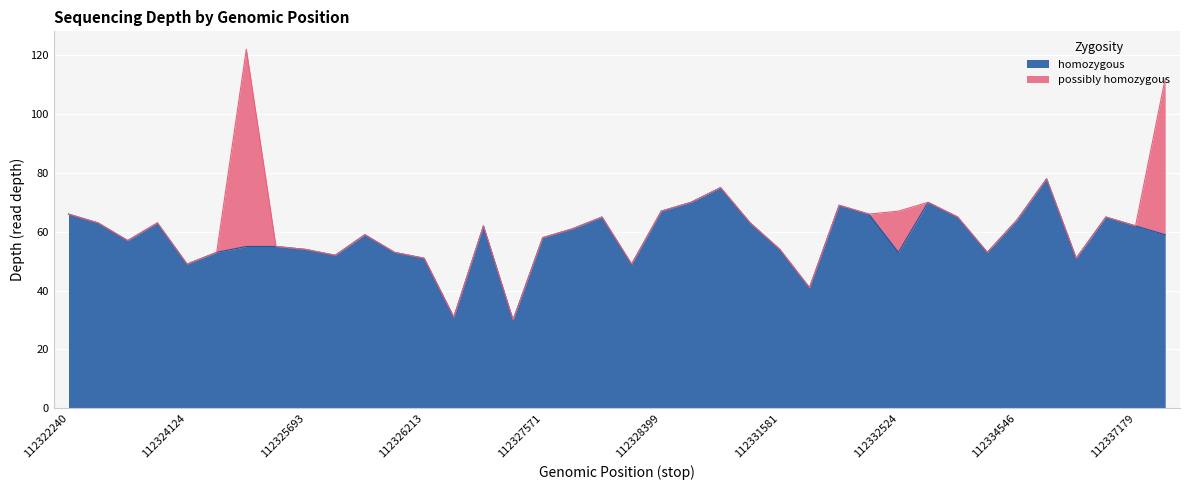

What position from the right is 112331581?

14